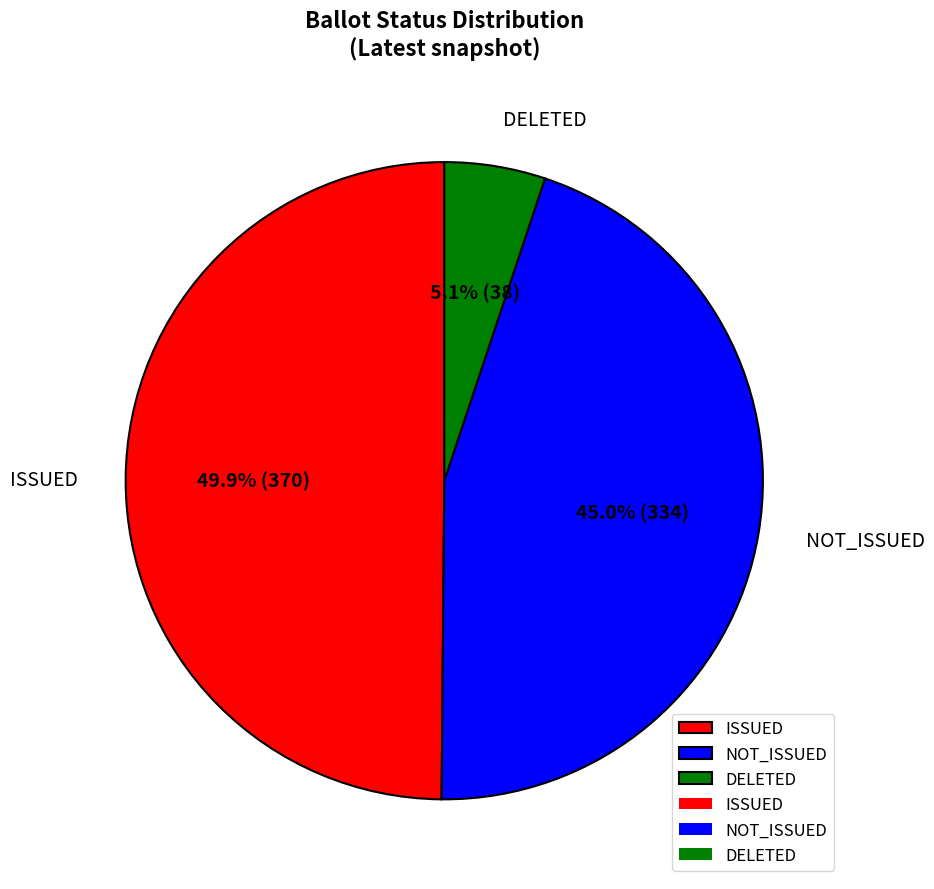

What percentage is the DELETED slice, to the nearest percent?

5%